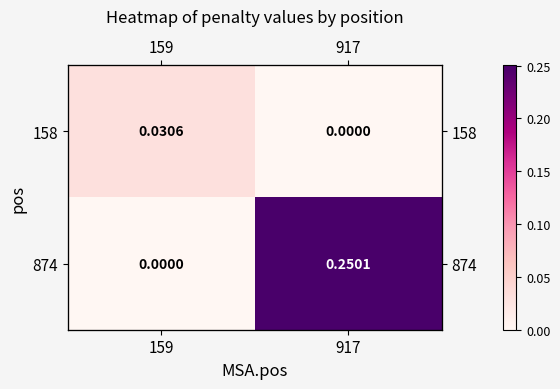

Which series has the largest range (max minus min)?

874